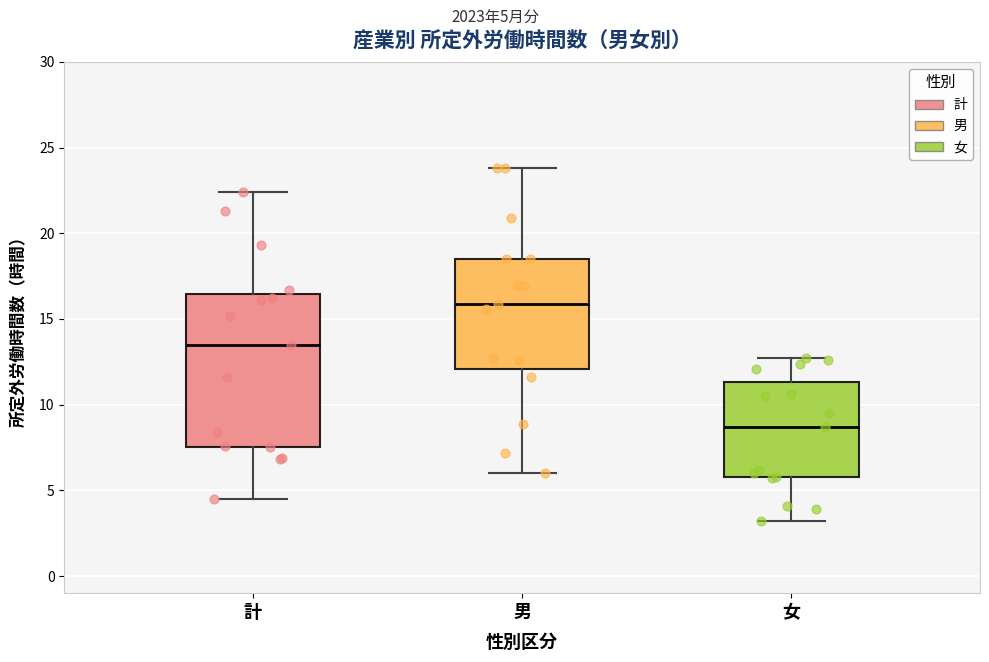

Reading left to right, read every box against the y-axis: the position of its median line, the range the box covers, and the ends of its whiskers. The values are not printed on the chart, so give them approximately, as read against the axis.

計: median 13.5, box 7.5 to 16.5, whiskers 4.5 to 22.5
男: median 16.0, box 12.0 to 18.5, whiskers 6.0 to 24.0
女: median 8.5, box 6.0 to 11.5, whiskers 3.0 to 12.5